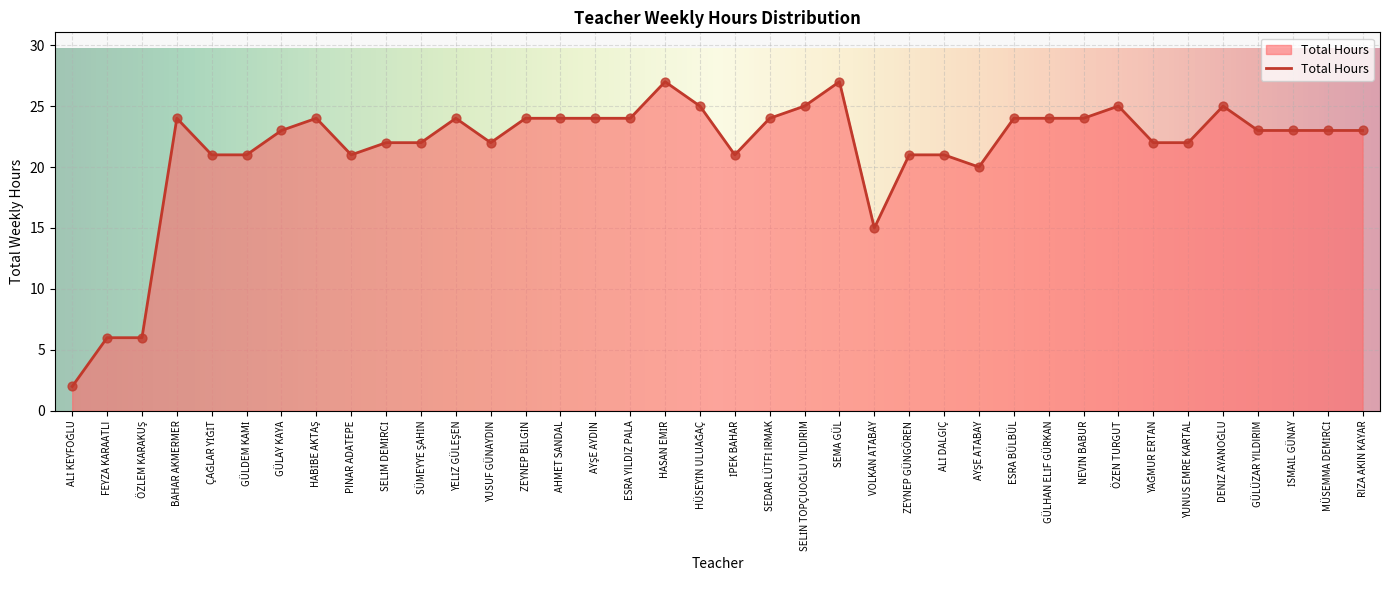

The value at YUSUF GÜNAYDIN is 9. True or false?

False